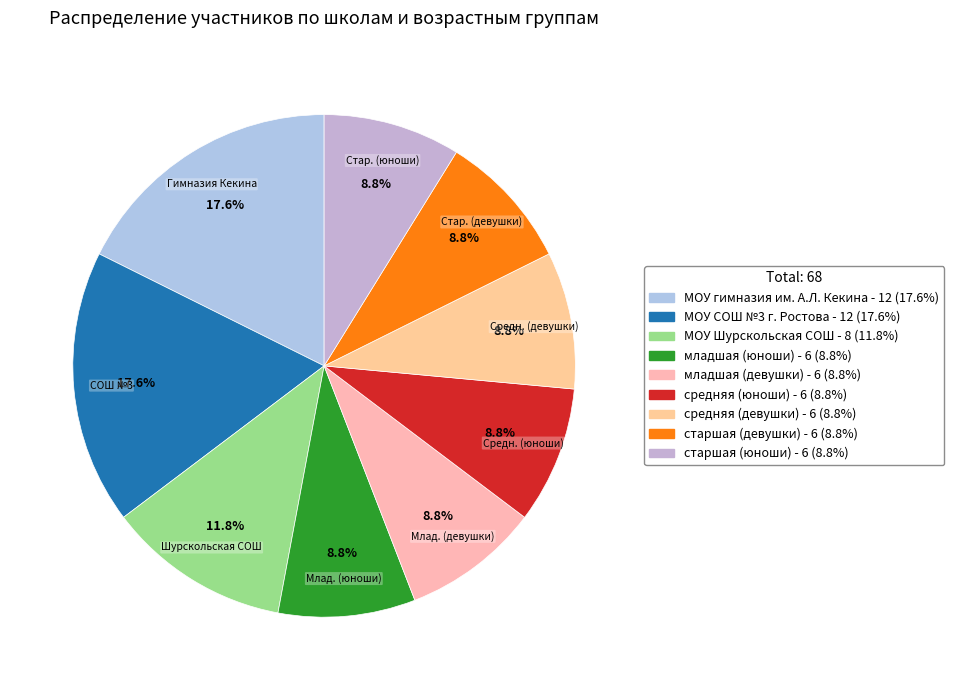

Which slice is the smallest?

младшая (юноши)